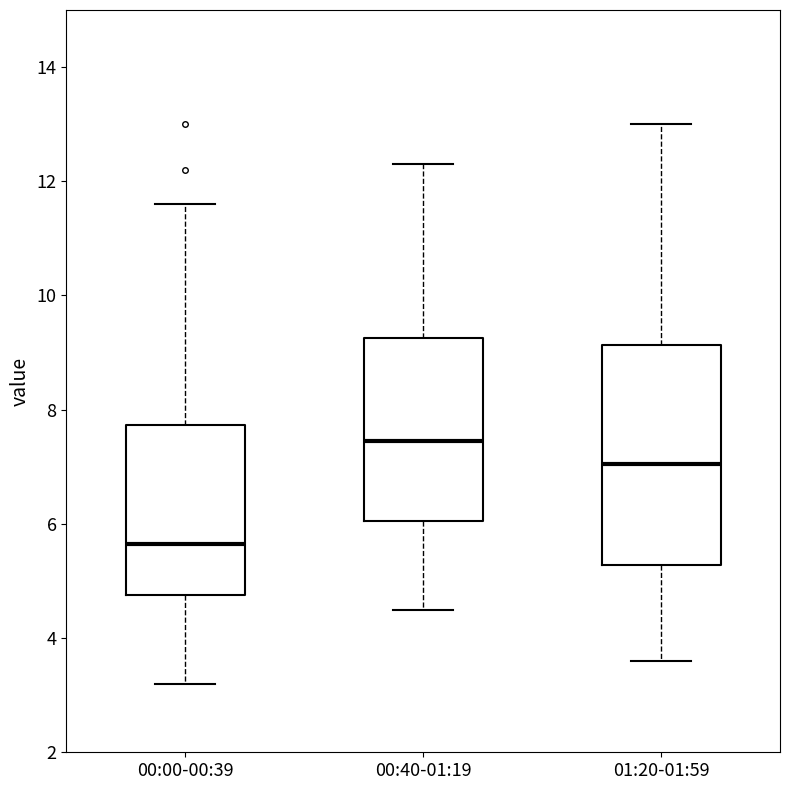

Reading left to right, read every box against the y-axis: the position of its median line, the range the box covers, and the ends of its whiskers. The values are not printed on the chart, so give them approximately, as read against the axis.

00:00-00:39: median 5.6, box 4.8 to 7.8, whiskers 3.2 to 11.6
00:40-01:19: median 7.4, box 6.0 to 9.2, whiskers 4.6 to 12.4
01:20-01:59: median 7.0, box 5.2 to 9.2, whiskers 3.6 to 13.0